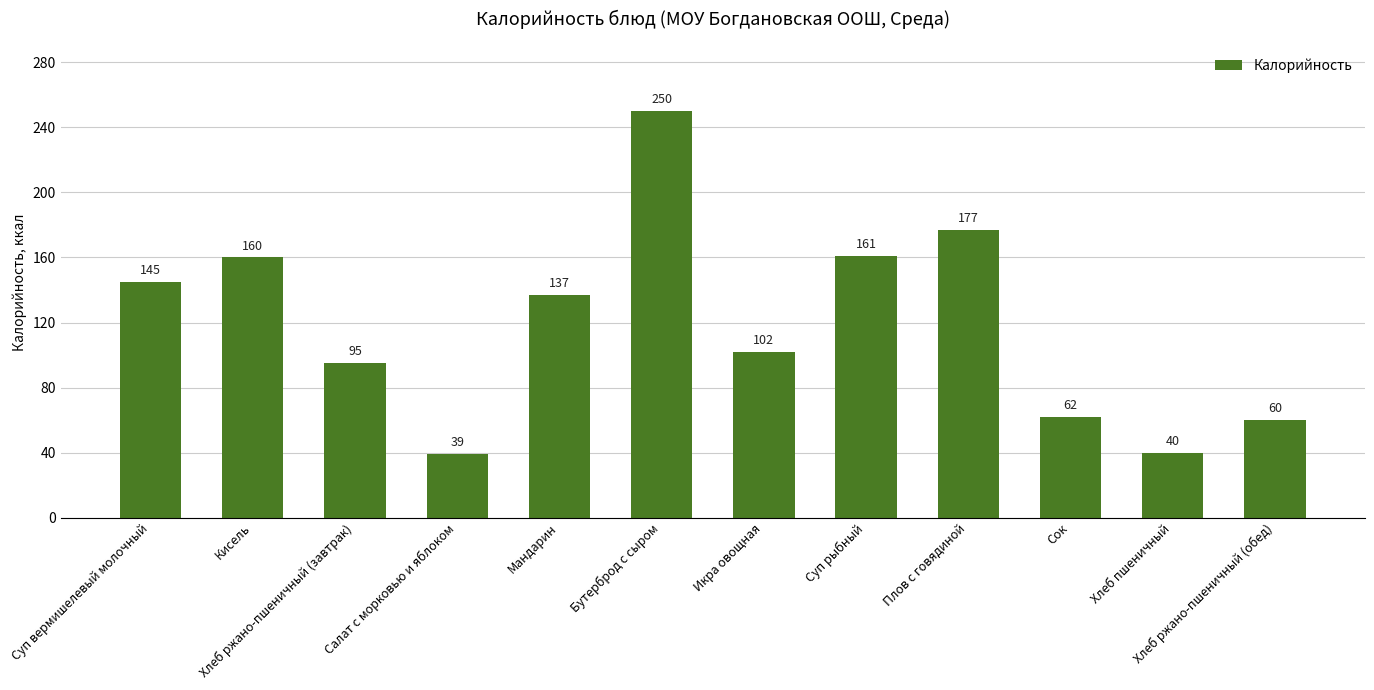

The value at Бутерброд с сыром is 250. True or false?

True